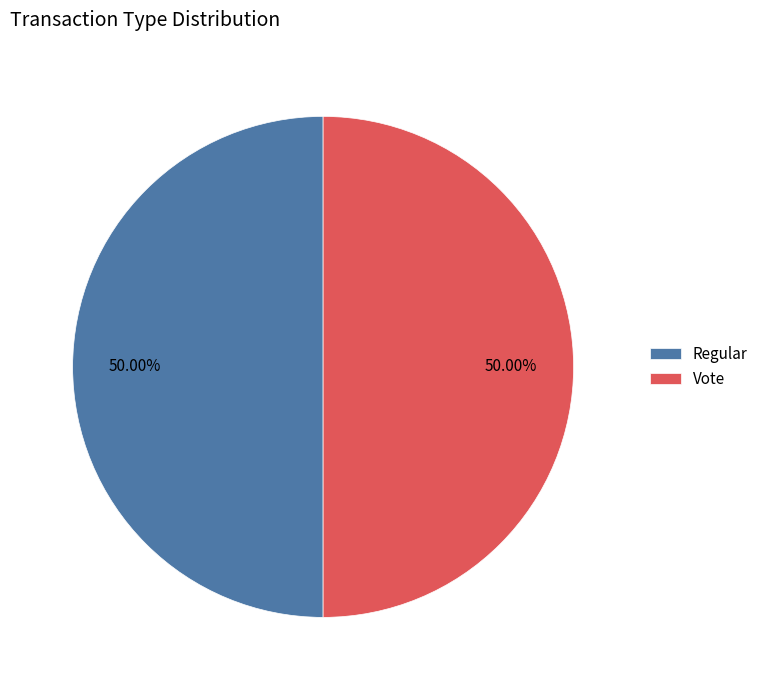

What is the ratio of the value at Regular to the value at Vote?

1.0